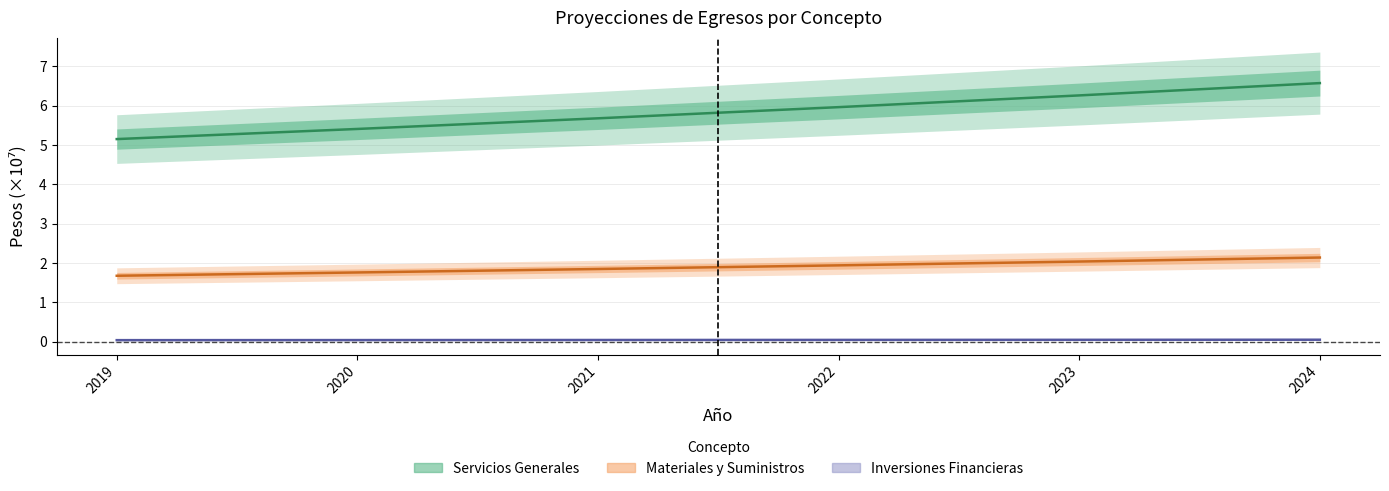

Which series changed the most between 2020 and 2023?

Servicios Generales